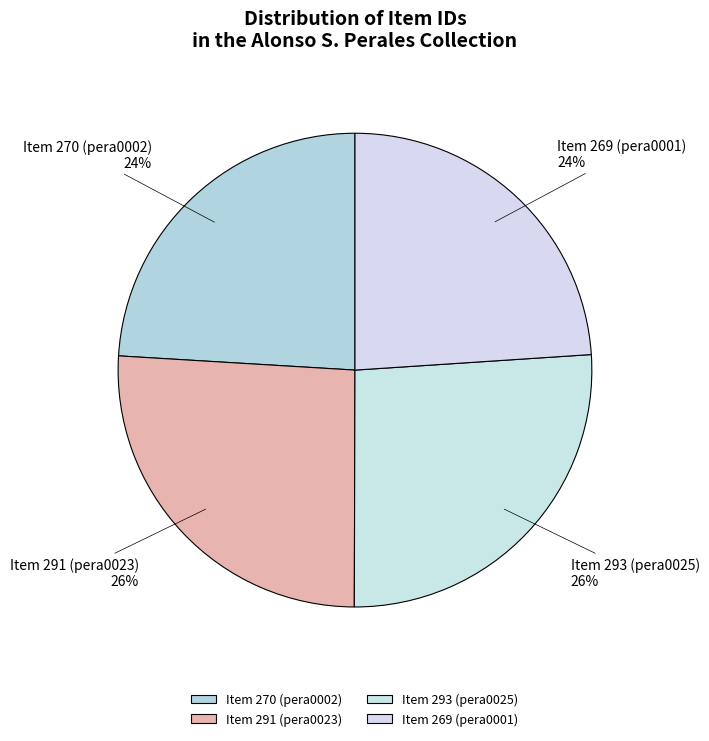

To the nearest percent, what portion does Item 270 (pera0002) represent?

24%